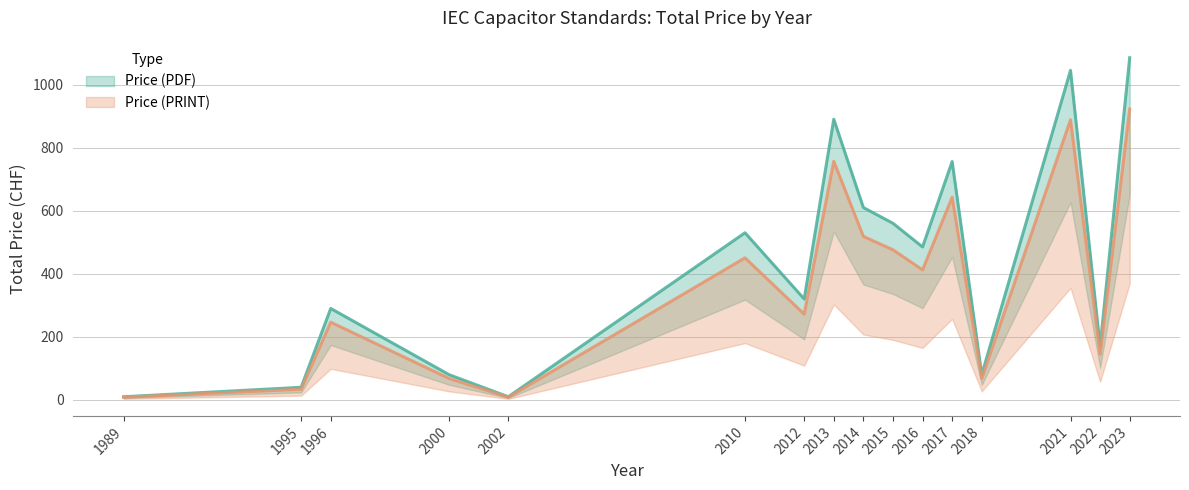

Which label corresponds to the largest value in the chart?

2023